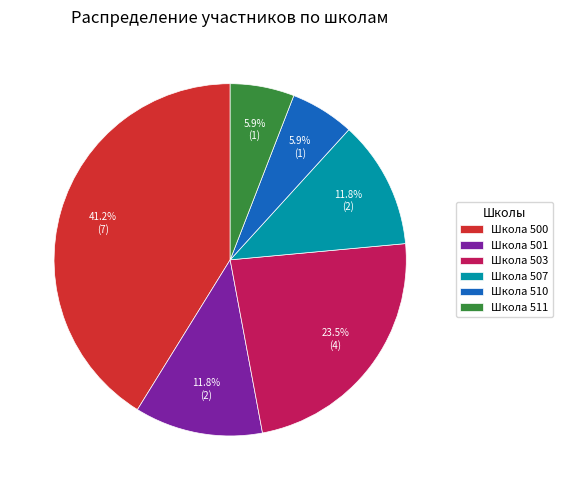

Combined, do Школа 507 and Школа 510 account for over 50%?

No